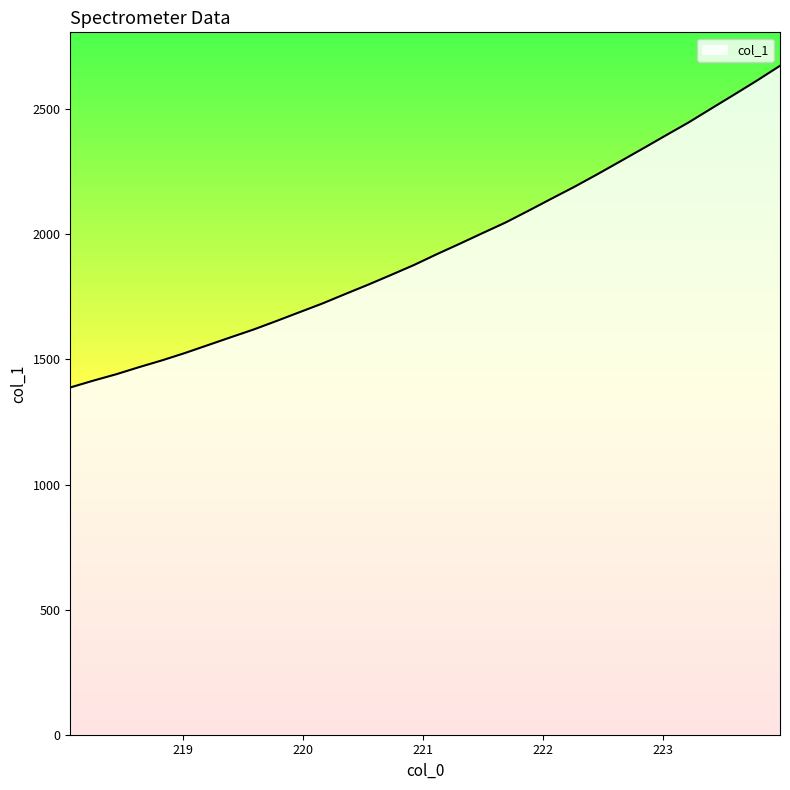

What is the difference between the maximum and minimum values?

1285.7